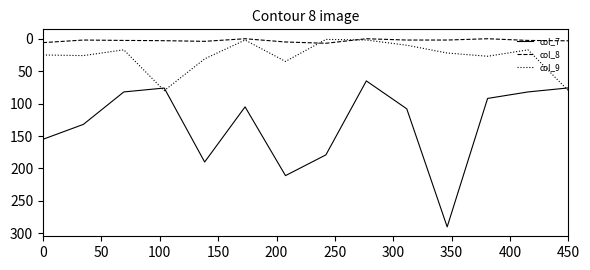

List the series in order of their peak value, highest first.

col_7, col_9, col_8